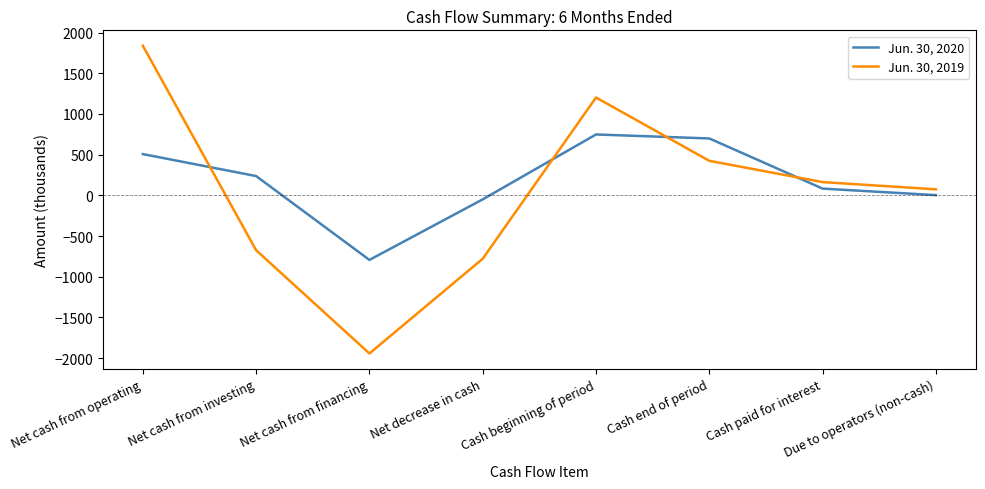

How many times do Jun. 30, 2019 and Jun. 30, 2020 cross each other?

4